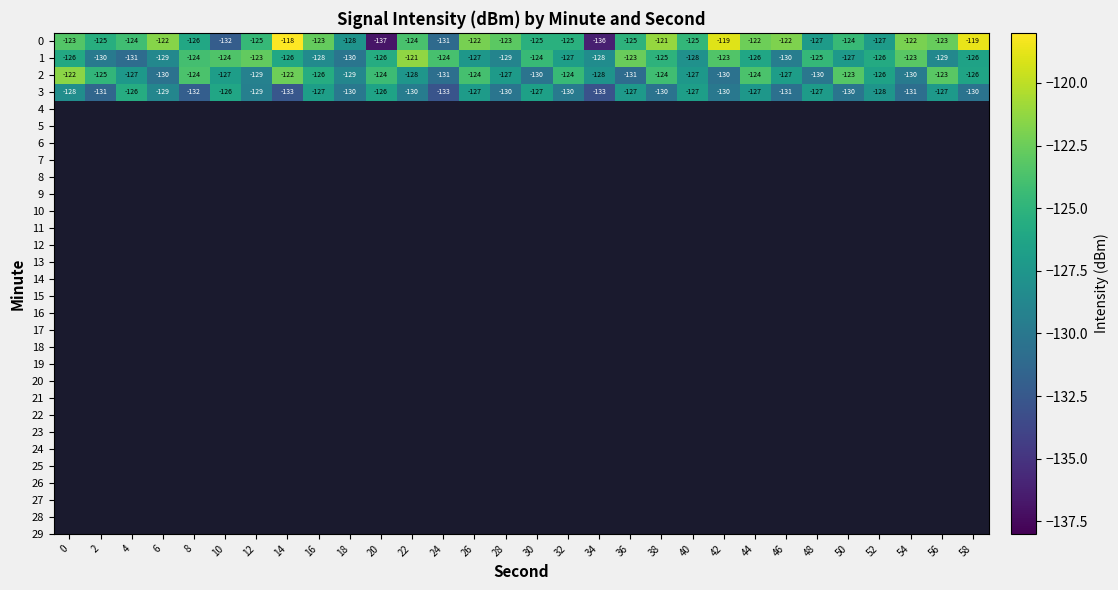

The 0 series shows -124 at 50. True or false?

True